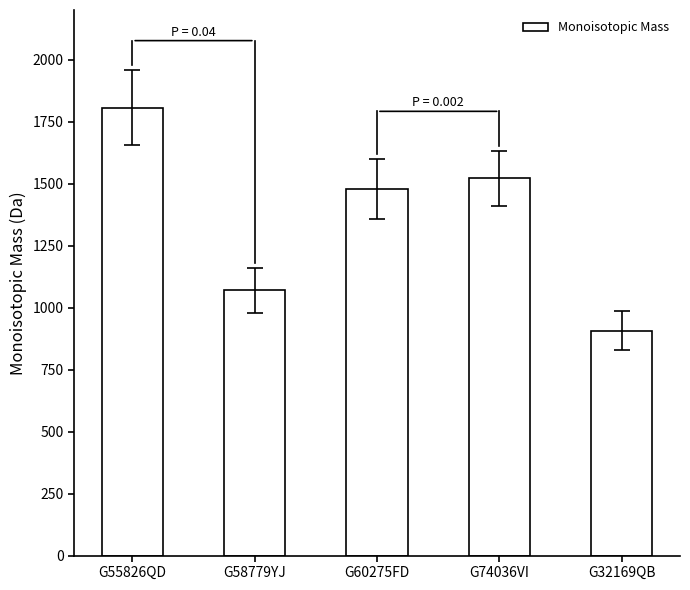

Which category has the highest value across all series?

G55826QD